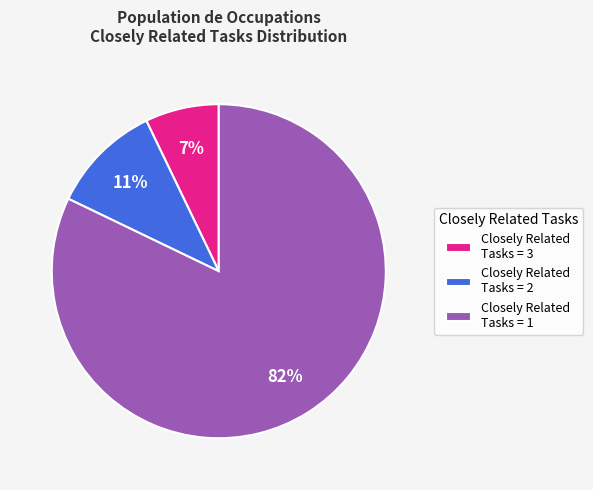

Count the number of slices in the pie.

3